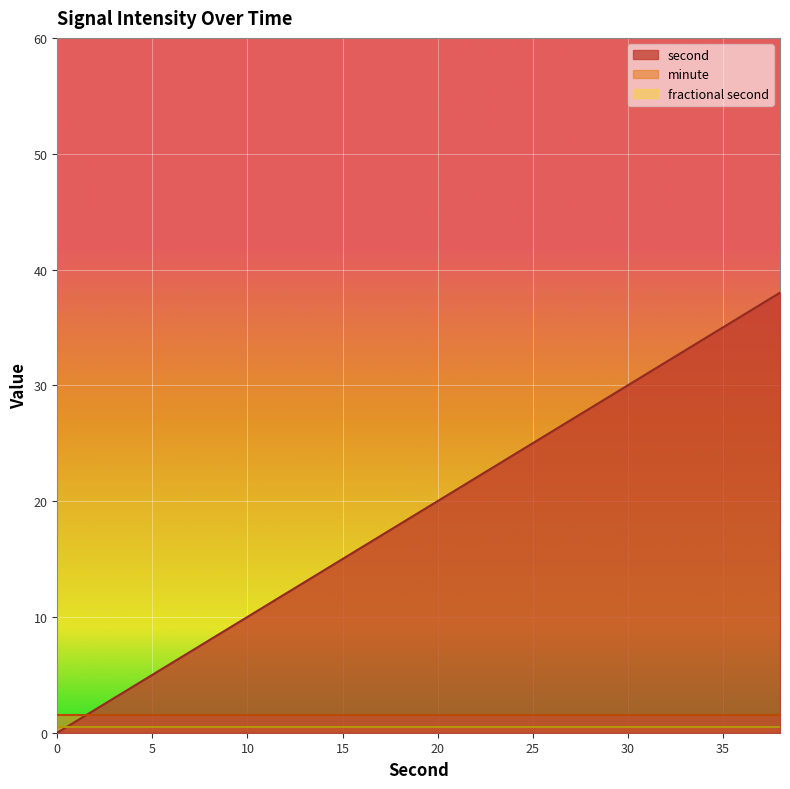

At which label does second reach its peak?

38